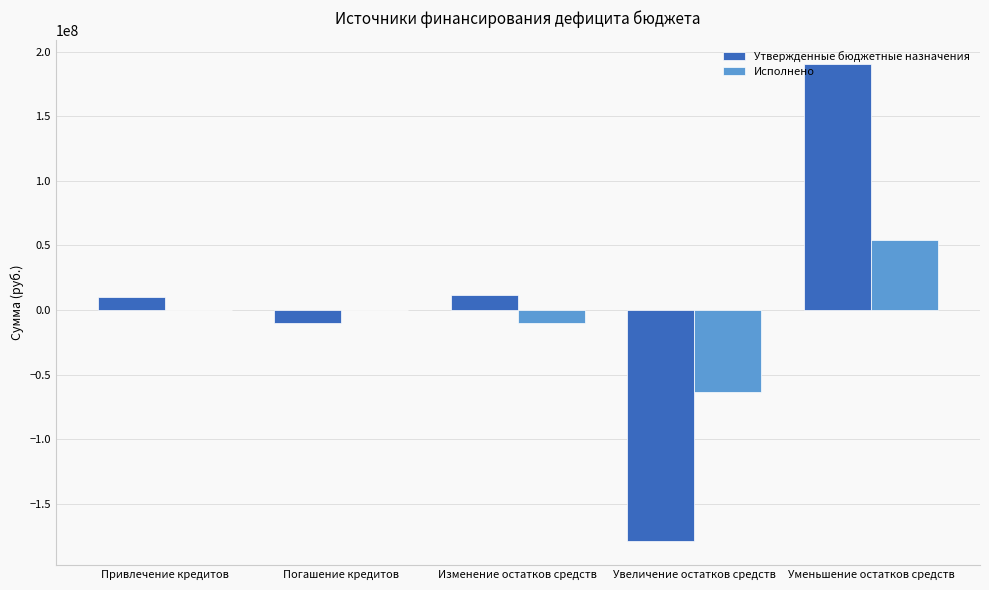

Count the number of data series in this chart.

2